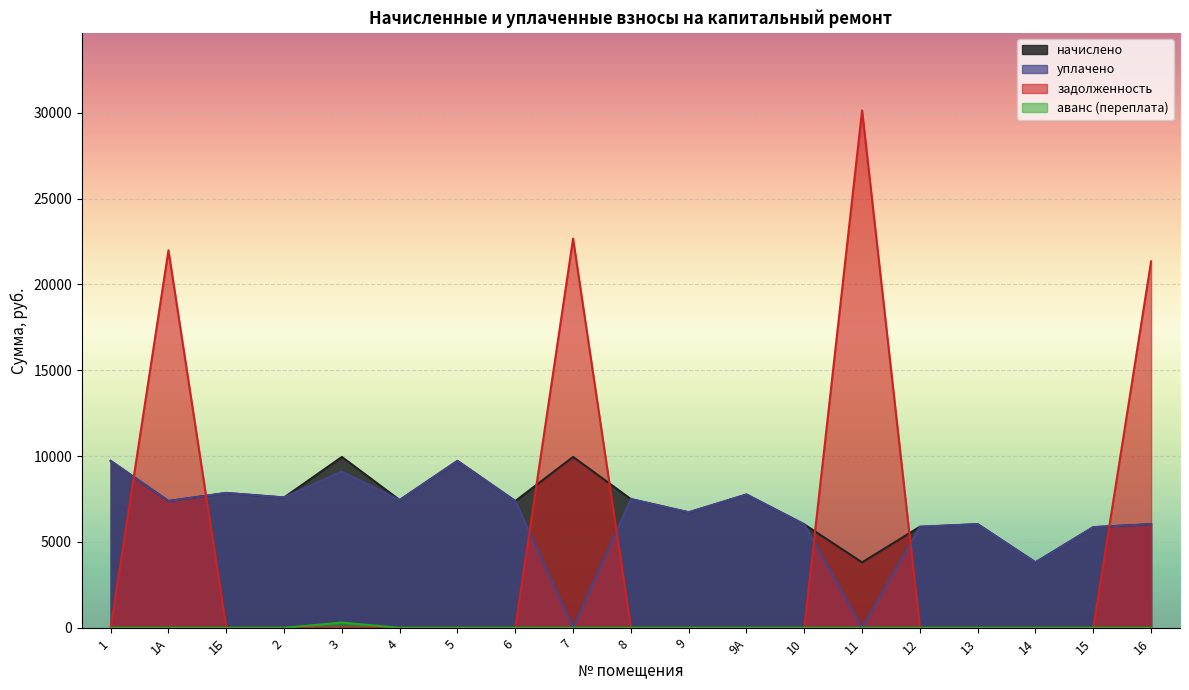

List the series in order of their peak value, highest first.

задолженность, начислено, уплачено, аванс (переплата)